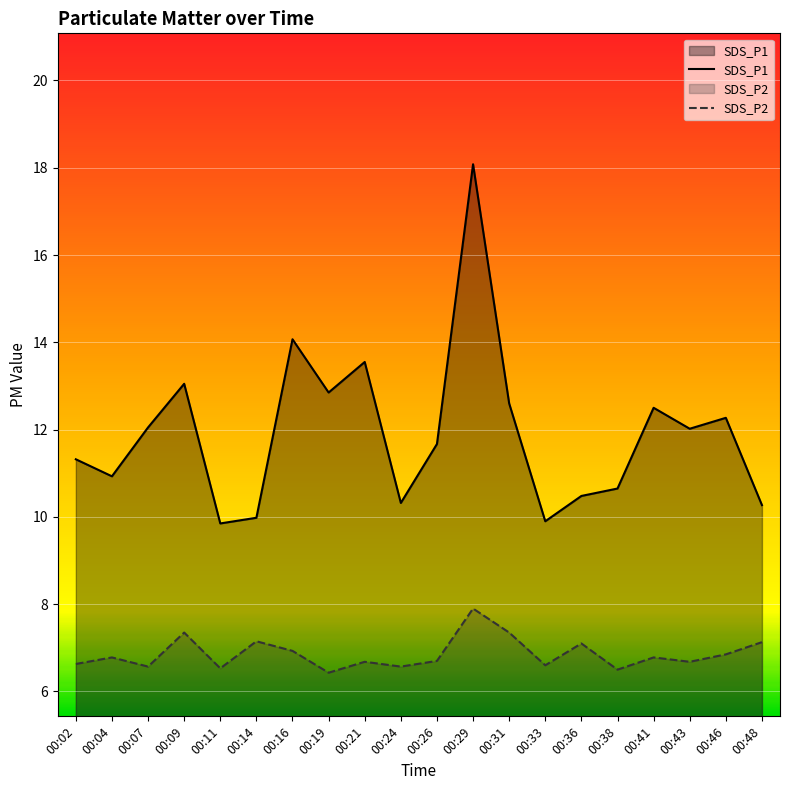

Reading left to right, list all the values displayed in this chart.

SDS_P1: 00:02=11.3	00:04=10.9	00:07=12.1	00:09=13.1	00:11=9.8	00:14=10.0	00:16=14.1	00:19=12.8	00:21=13.6	00:24=10.3	00:26=11.7	00:29=18.1	00:31=12.6	00:33=9.9	00:36=10.5	00:38=10.7	00:41=12.5	00:43=12.0	00:46=12.3	00:48=10.3
SDS_P2: 00:02=6.6	00:04=6.8	00:07=6.6	00:09=7.3	00:11=6.5	00:14=7.2	00:16=6.9	00:19=6.4	00:21=6.7	00:24=6.6	00:26=6.7	00:29=7.9	00:31=7.3	00:33=6.6	00:36=7.1	00:38=6.5	00:41=6.8	00:43=6.7	00:46=6.8	00:48=7.1